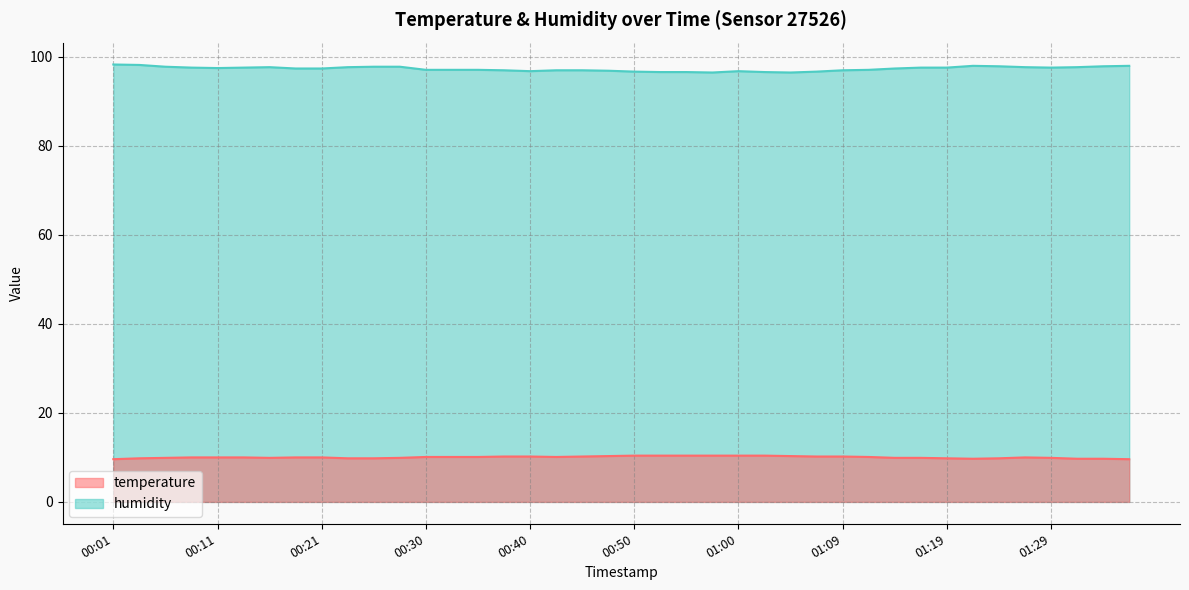

True or false: temperature has a value of 10.4 at 01:00.

True